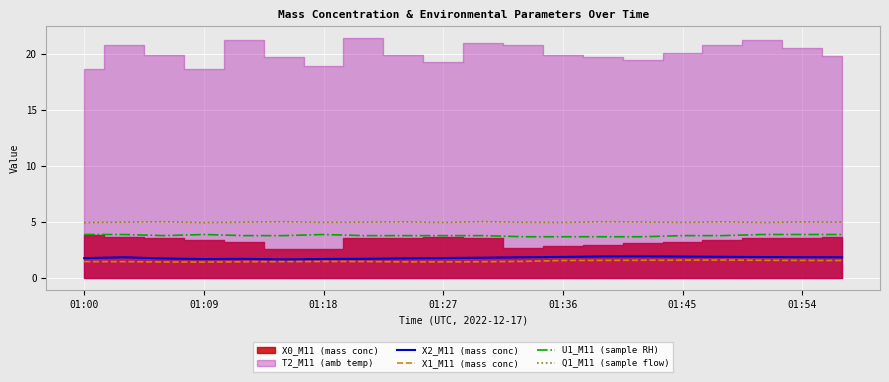

True or false: X1_M11 (mass conc) has a value of 0.3 at 01:27.

False